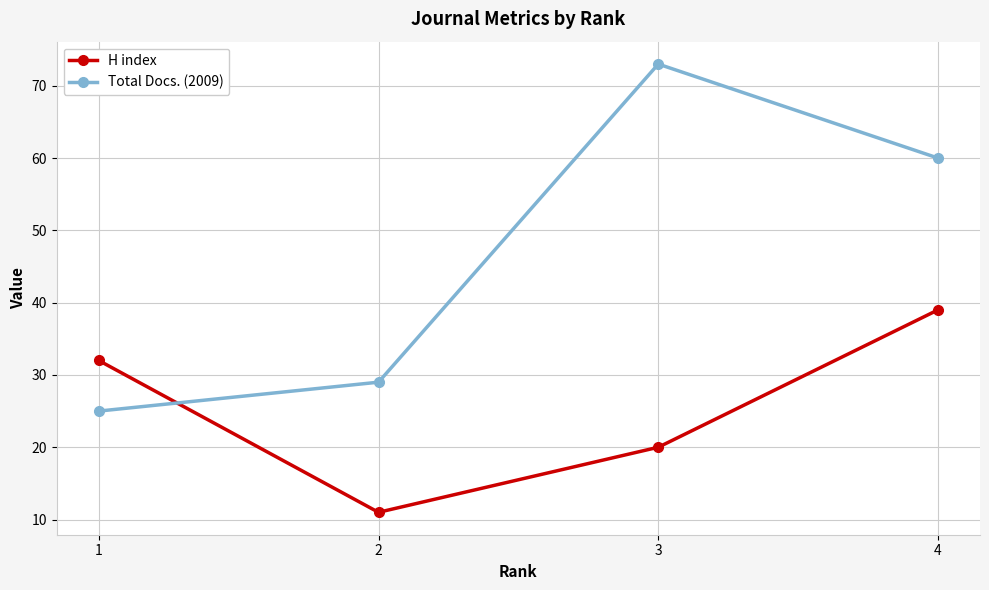

What is the average value of the H index series?

26